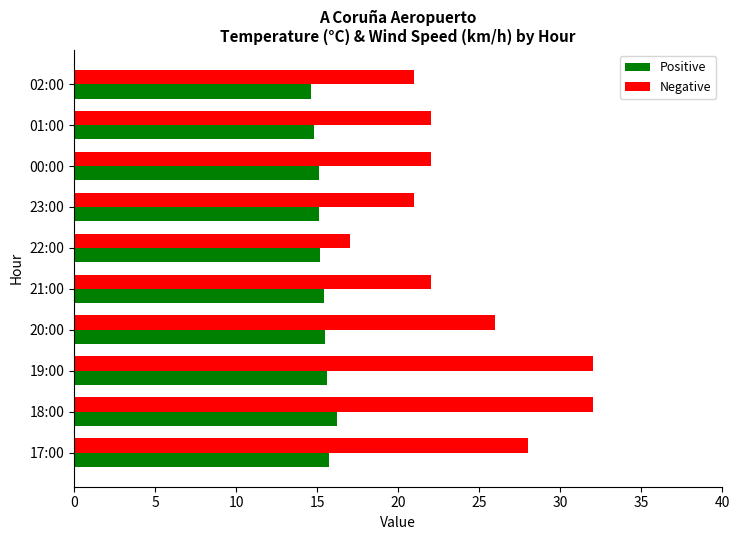

The value of Negative at 20:00 is 26.0. True or false?

True